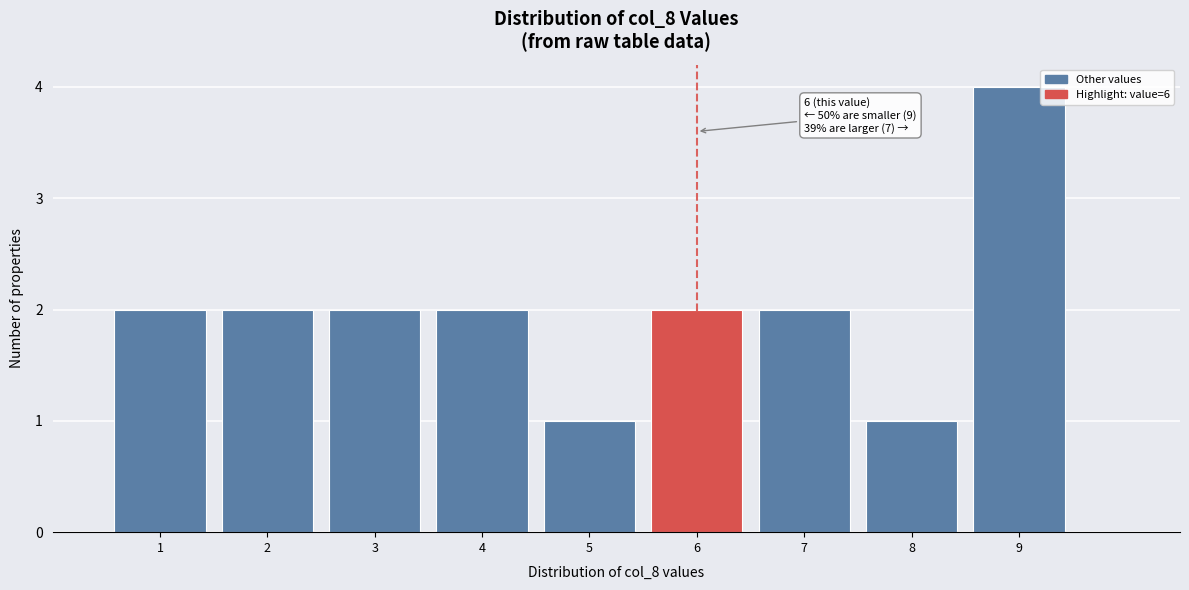

Which range on the x-axis has the tallest bar?

8.5 to 9.5